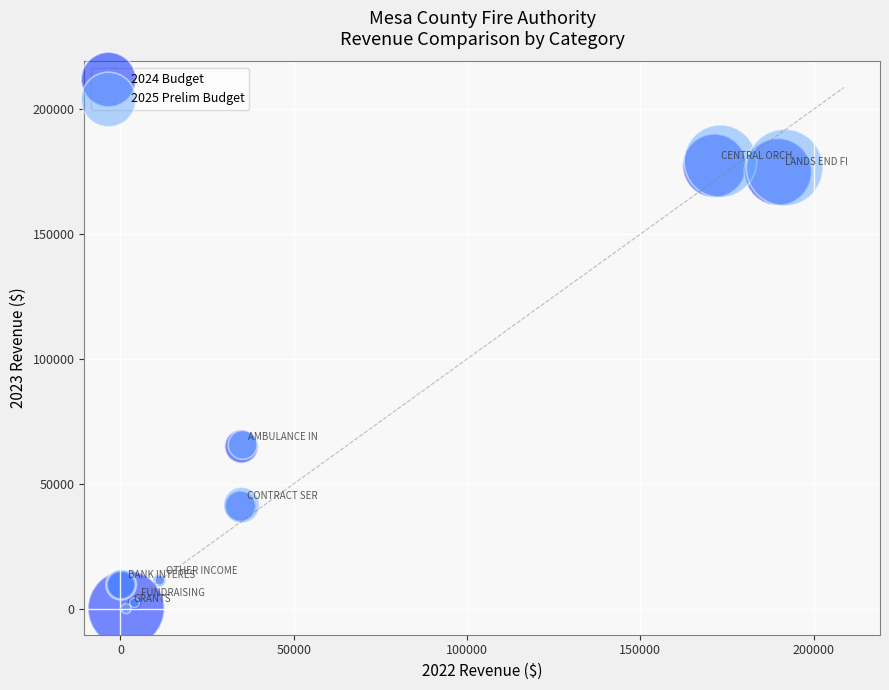

Which series has the largest Y range (max minus min)?

2025 Prelim Budget